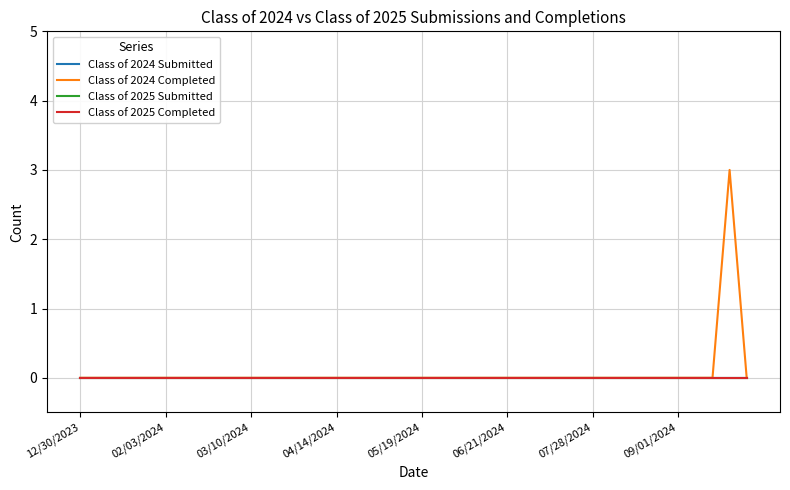

True or false: Class of 2025 Submitted and Class of 2024 Completed intersect in this chart.

False